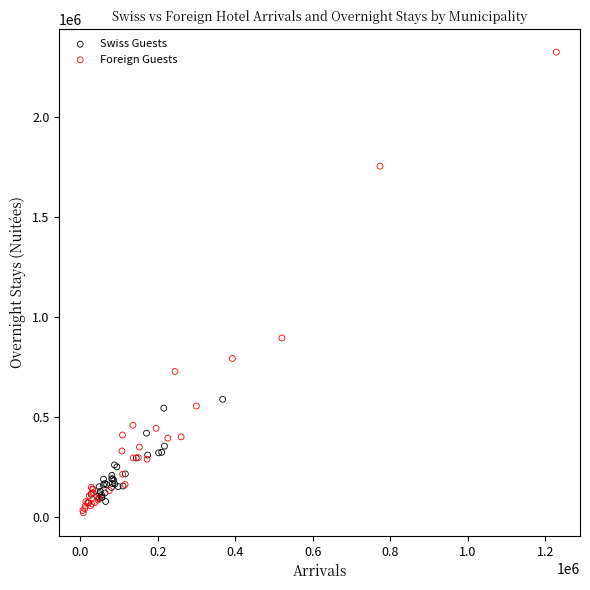

Which series reaches the maximum Y coordinate?

Foreign Guests